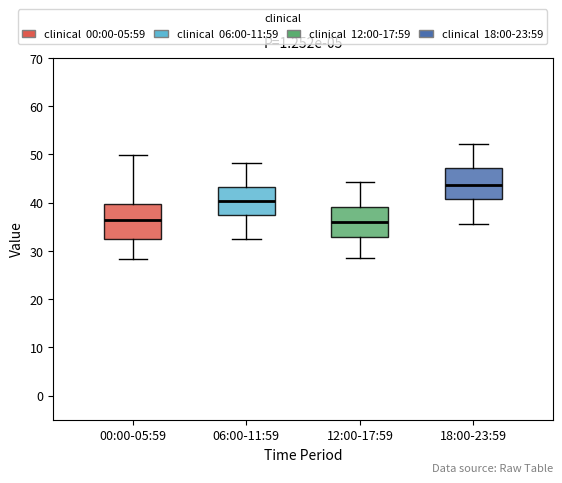

Where does the upper whisker of the box for 18:00-23:59 end on the y-axis? The values are not printed on the chart, so give them approximately, as read against the axis.

52